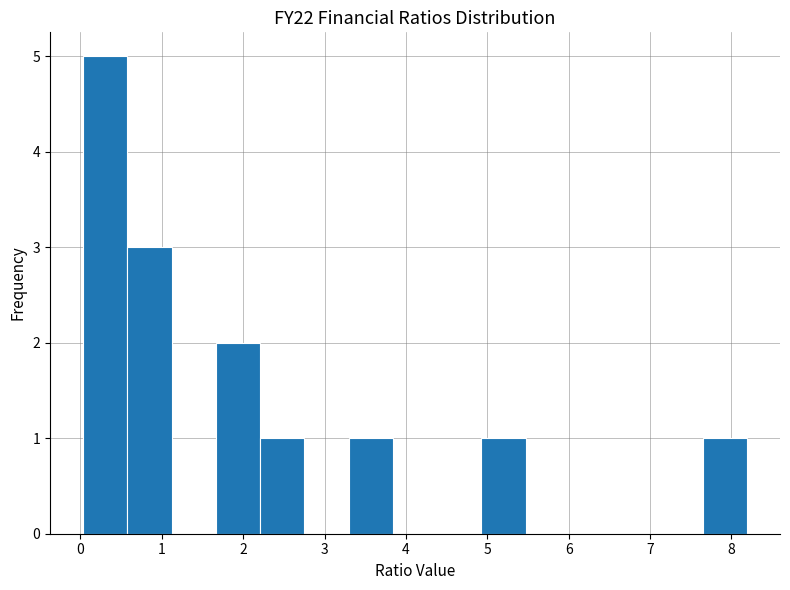

Over which range of the x-axis is the bar tallest?

0.0 to 0.6